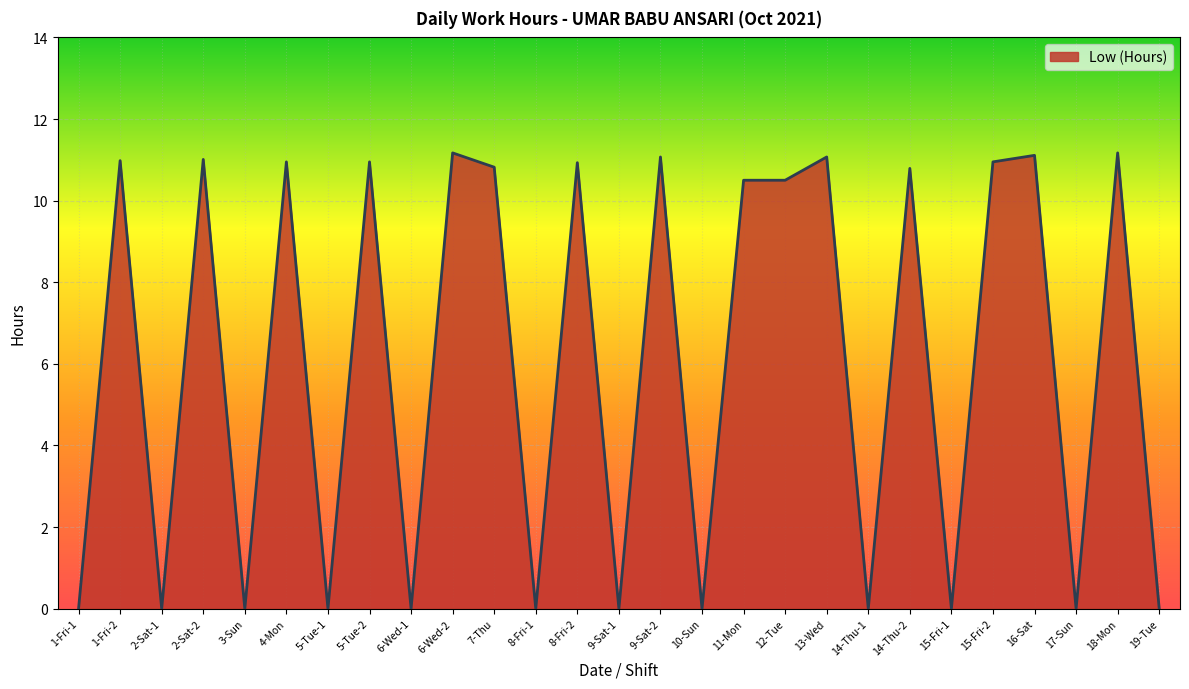

What is the difference between the values at 13-Wed and 8-Fri-1?

11.1